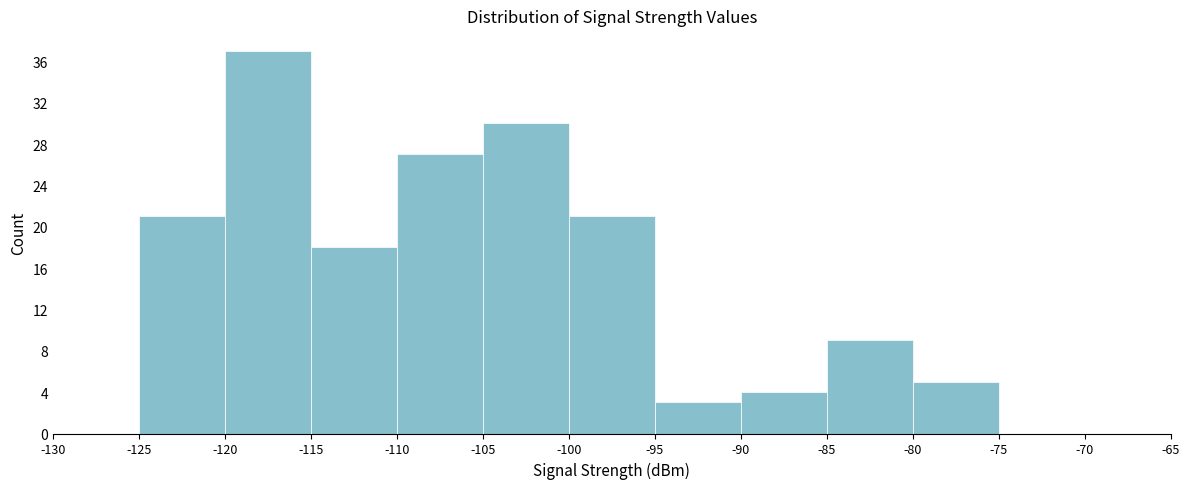

Over which range of the x-axis is the bar tallest?

-120 to -115